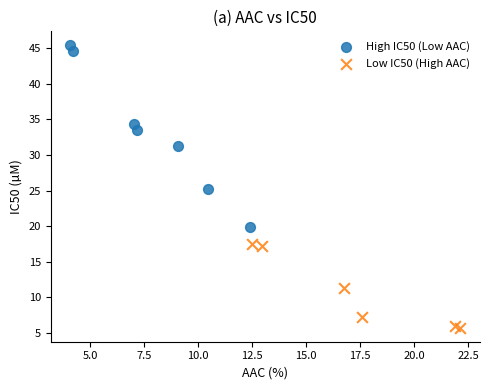

Which series contains the lowest Y value?

Low IC50 (High AAC)